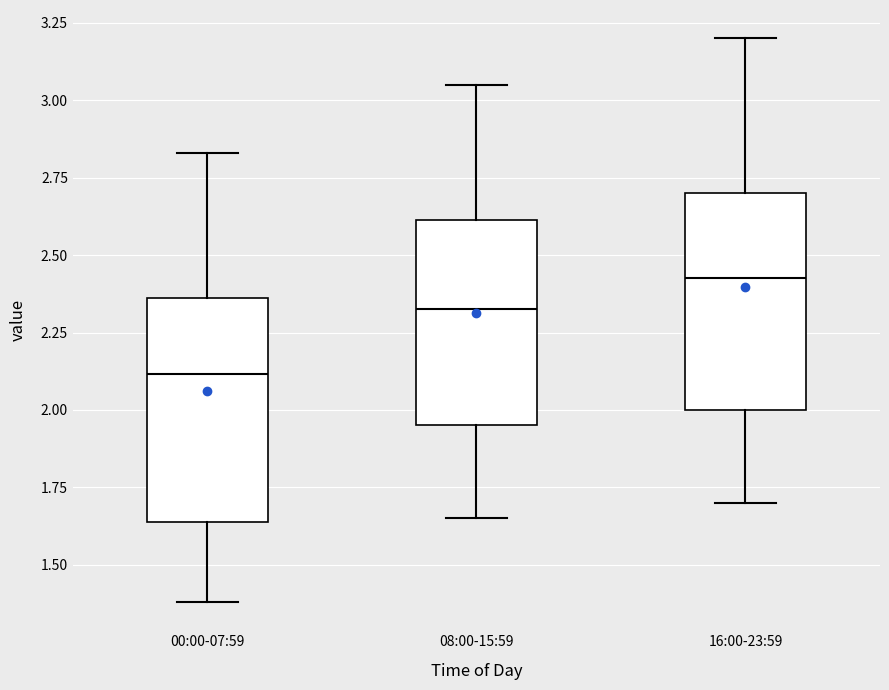

Reading left to right, read every box against the y-axis: the position of its median line, the range the box covers, and the ends of its whiskers. The values are not printed on the chart, so give them approximately, as read against the axis.

00:00-07:59: median 2.10, box 1.65 to 2.35, whiskers 1.40 to 2.85
08:00-15:59: median 2.35, box 1.95 to 2.60, whiskers 1.65 to 3.05
16:00-23:59: median 2.45, box 2.00 to 2.70, whiskers 1.70 to 3.20